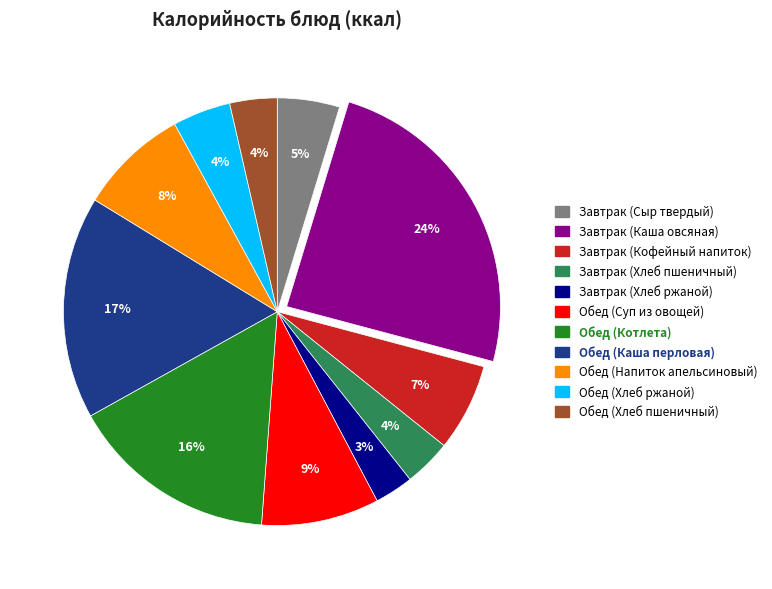

Is there any slice that represents more than half of the pie?

No